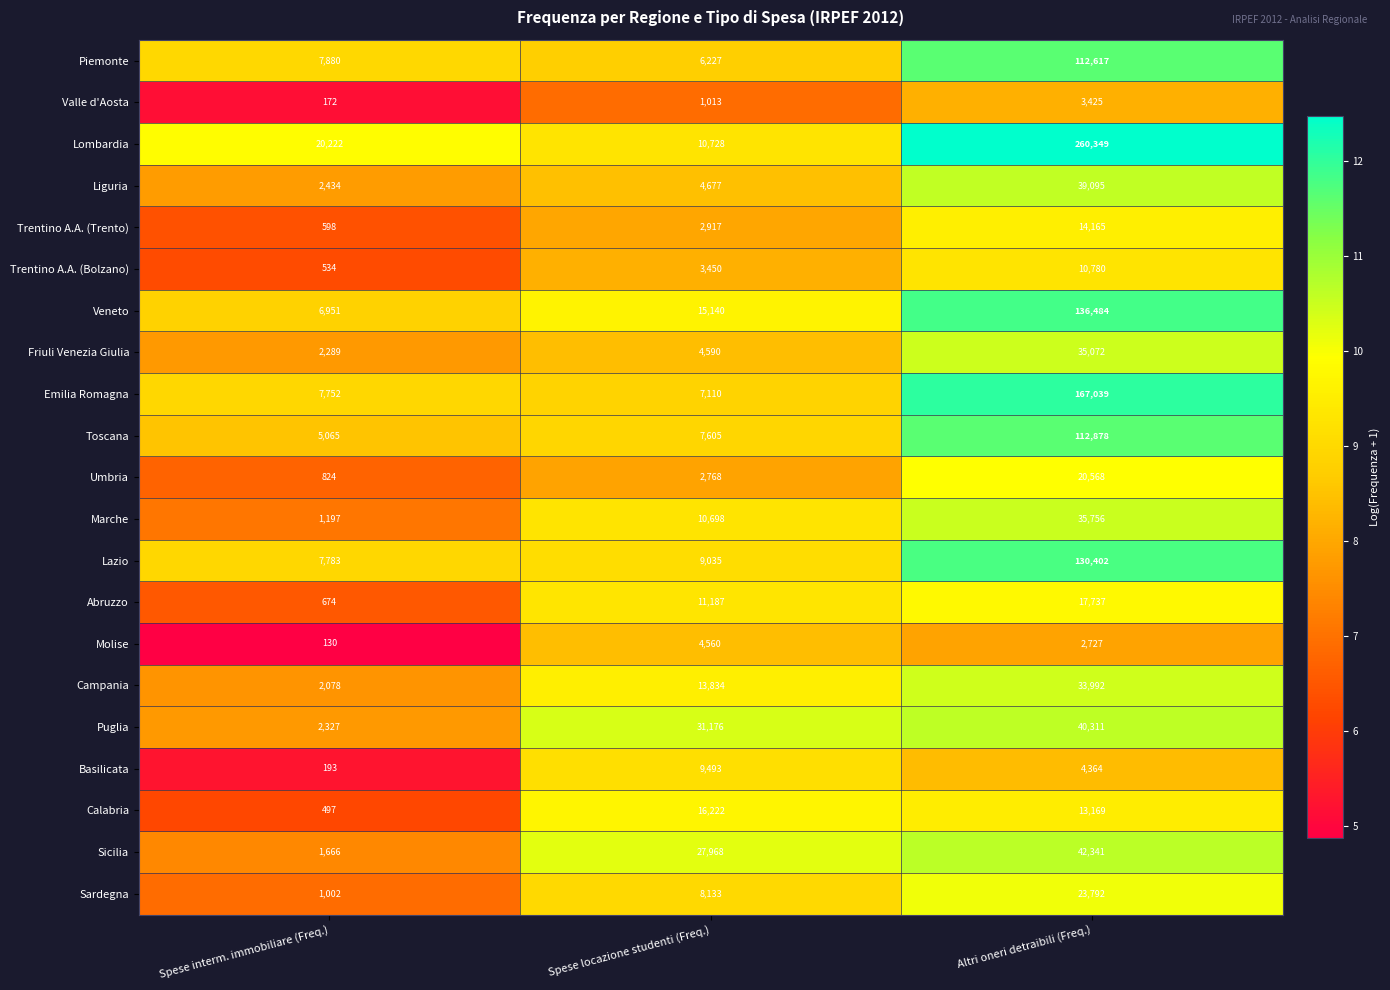

What is the greatest value displayed?

260349